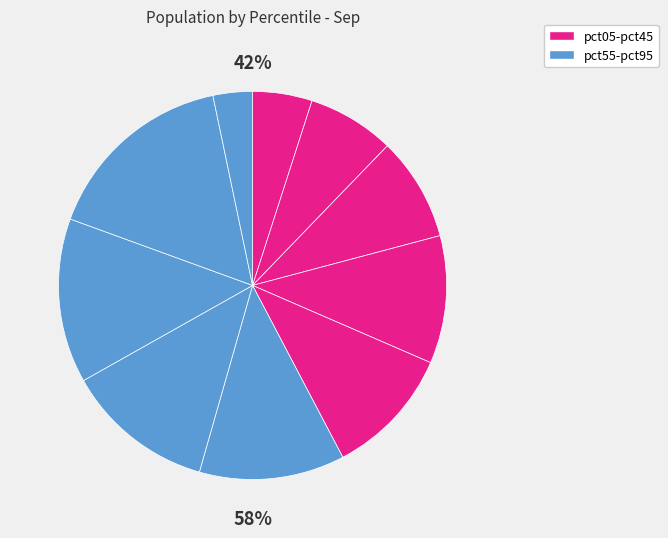

Combined, do pct15 and pct35 account for over 50%?

No